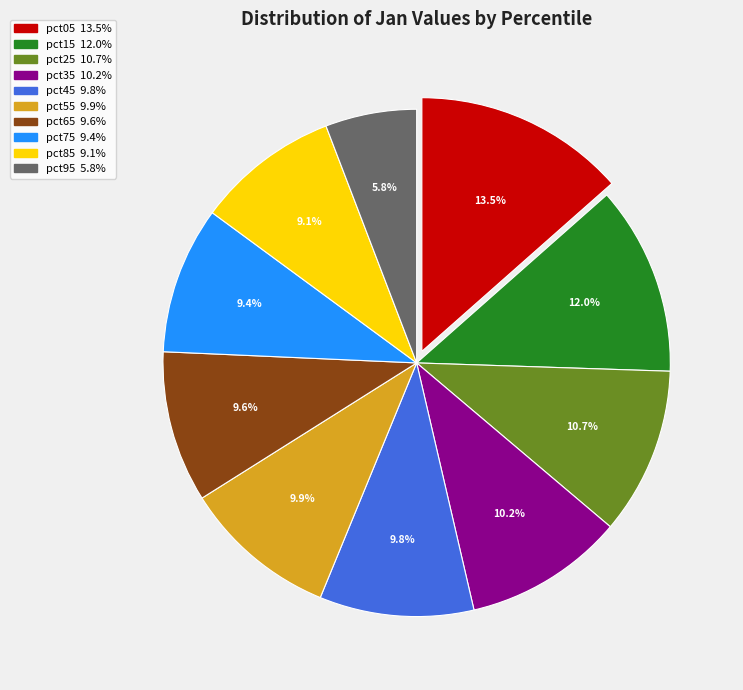

To the nearest percent, what is the average slice percentage?

10%